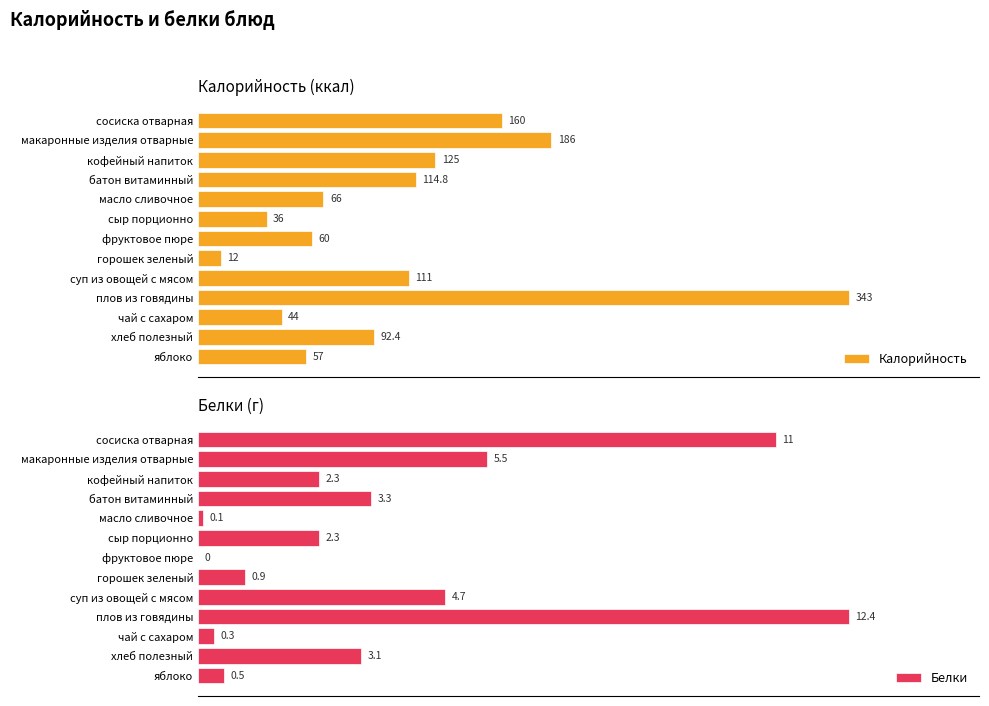

What is the difference between the maximum and second lowest values in the Калорийность series?

307.0